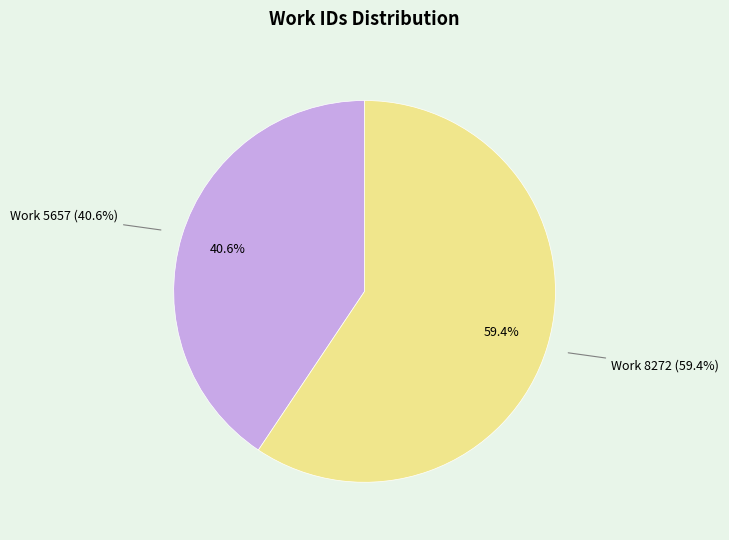

What portion of the pie excludes Work 5657?

59.4%